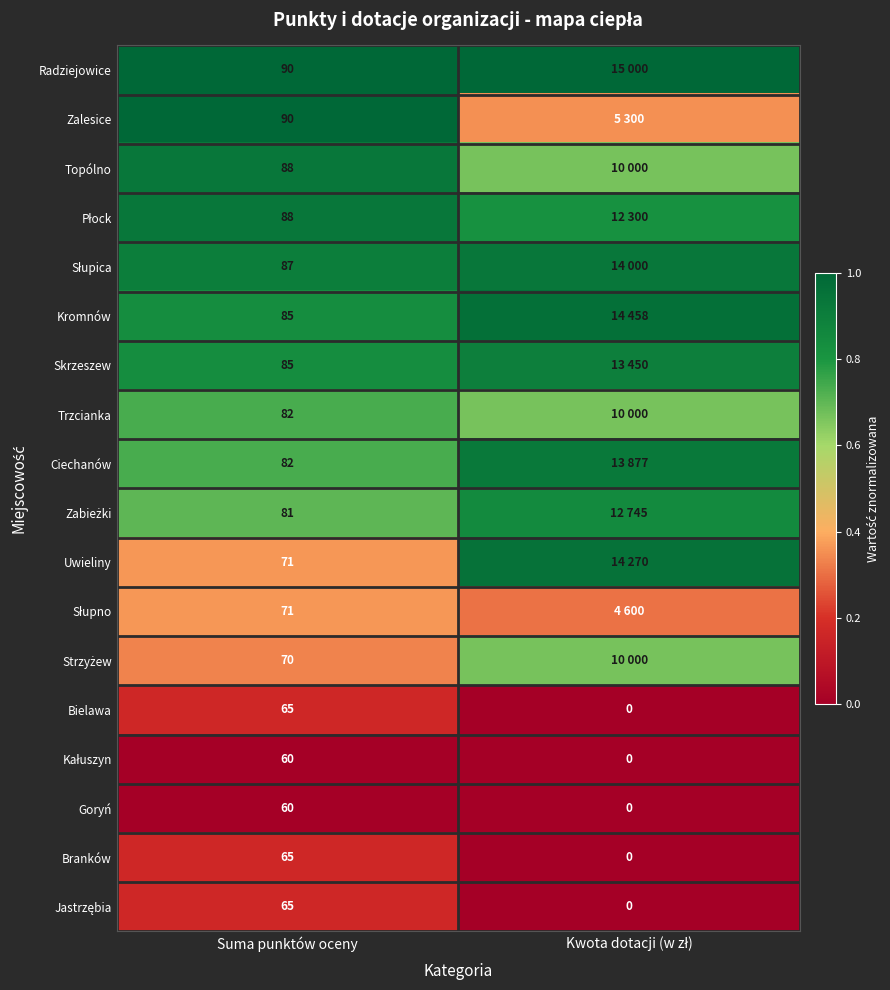

Which category has the highest value in the Bielawa series?

Suma punktów oceny